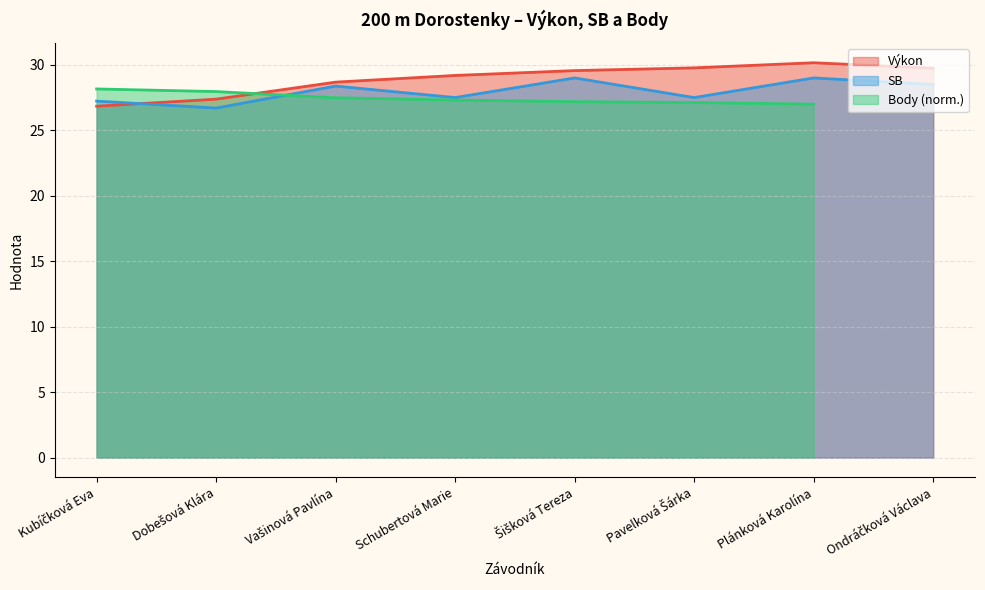

At which label does SB reach its peak?

Šišková Tereza